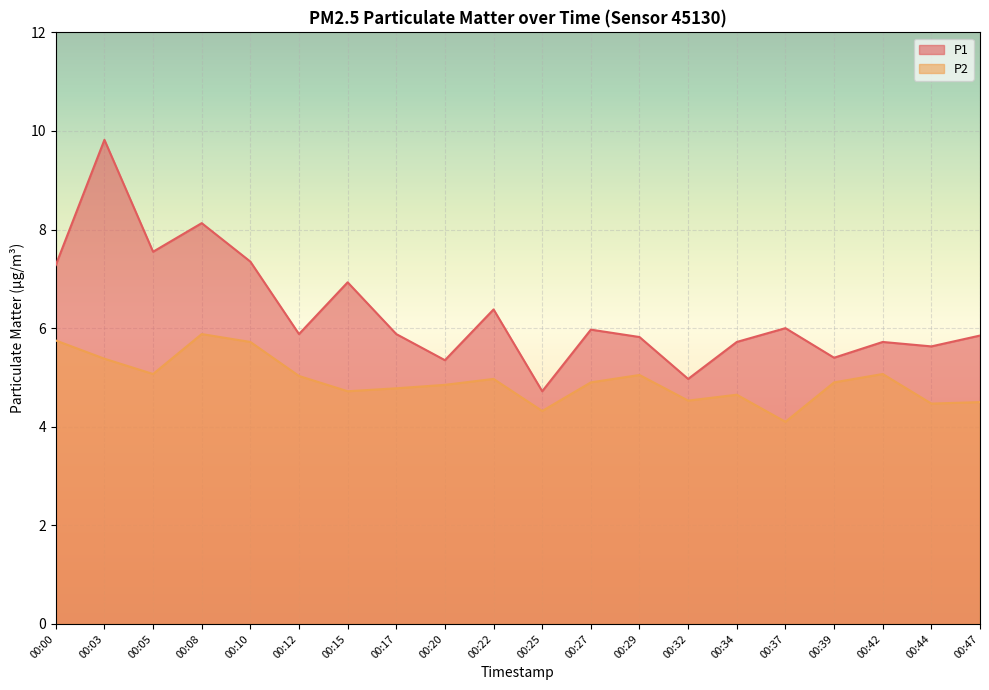

What are all the series names shown in the legend?

P1, P2